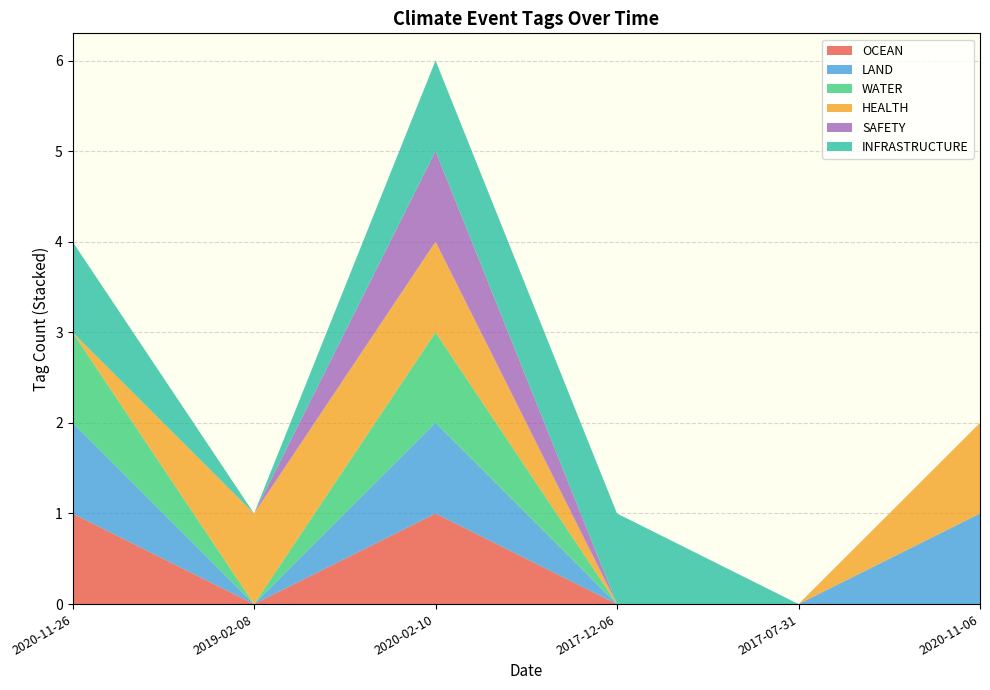

Reading left to right, extract all data points from this chart.

OCEAN: 2020-11-26=1	2019-02-08=0	2020-02-10=1	2017-12-06=0	2017-07-31=0	2020-11-06=0
LAND: 2020-11-26=1	2019-02-08=0	2020-02-10=1	2017-12-06=0	2017-07-31=0	2020-11-06=1
WATER: 2020-11-26=1	2019-02-08=0	2020-02-10=1	2017-12-06=0	2017-07-31=0	2020-11-06=0
HEALTH: 2020-11-26=0	2019-02-08=1	2020-02-10=1	2017-12-06=0	2017-07-31=0	2020-11-06=1
SAFETY: 2020-11-26=0	2019-02-08=0	2020-02-10=1	2017-12-06=0	2017-07-31=0	2020-11-06=0
INFRASTRUCTURE: 2020-11-26=1	2019-02-08=0	2020-02-10=1	2017-12-06=1	2017-07-31=0	2020-11-06=0